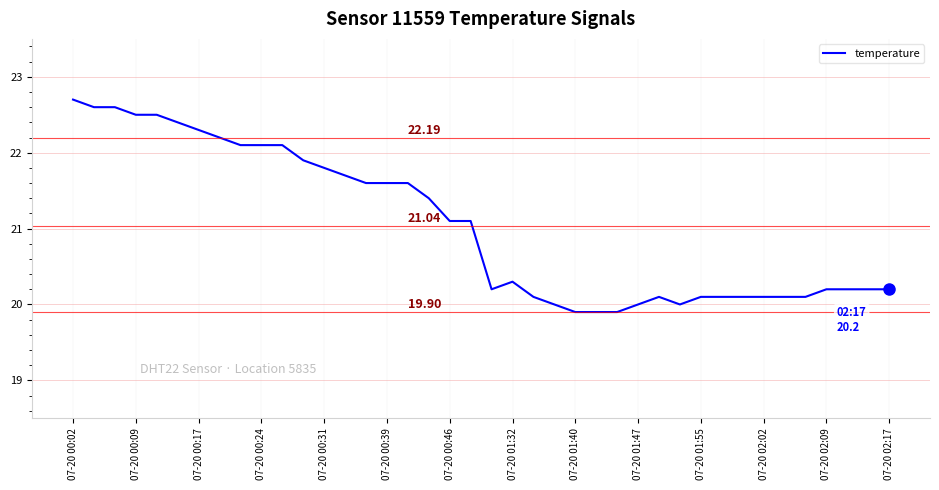

What is the difference between the maximum and minimum values?

2.8